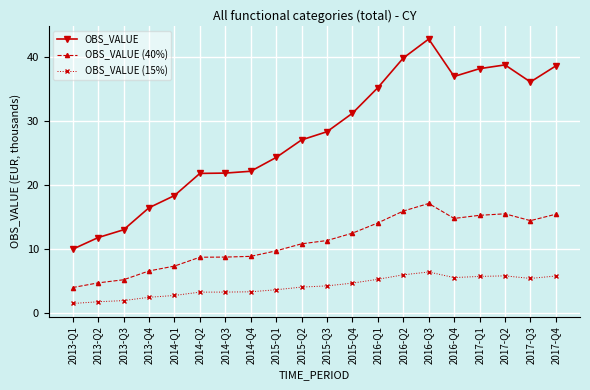

What are all the series names shown in the legend?

OBS_VALUE, OBS_VALUE (40%), OBS_VALUE (15%)